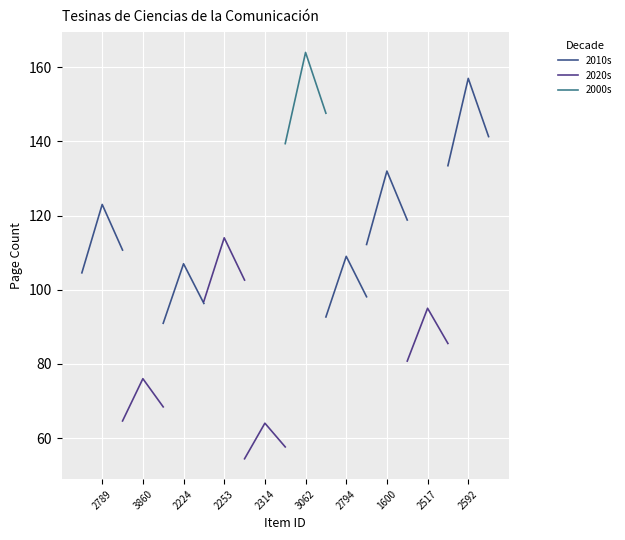

Is the value of 2010s at 2789 greater than the value of 2000s at 2789?

No